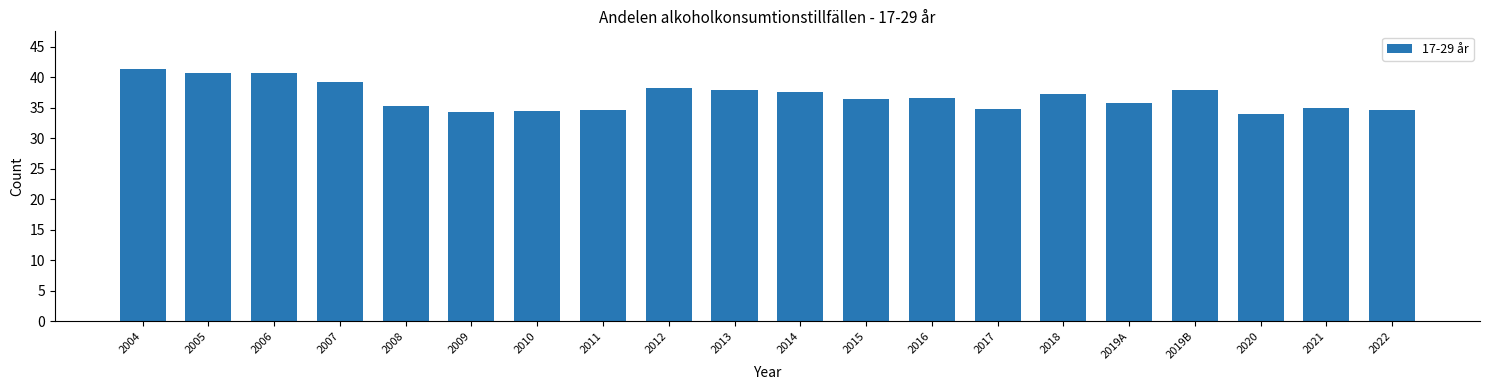

The chart shows a value of 39.1 at 2007. True or false?

True